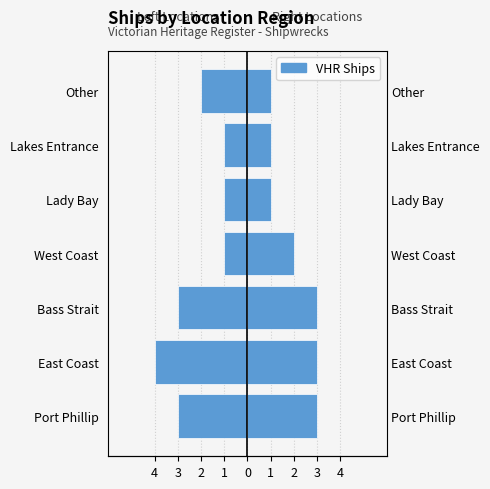

How many bars are there in each group?

2